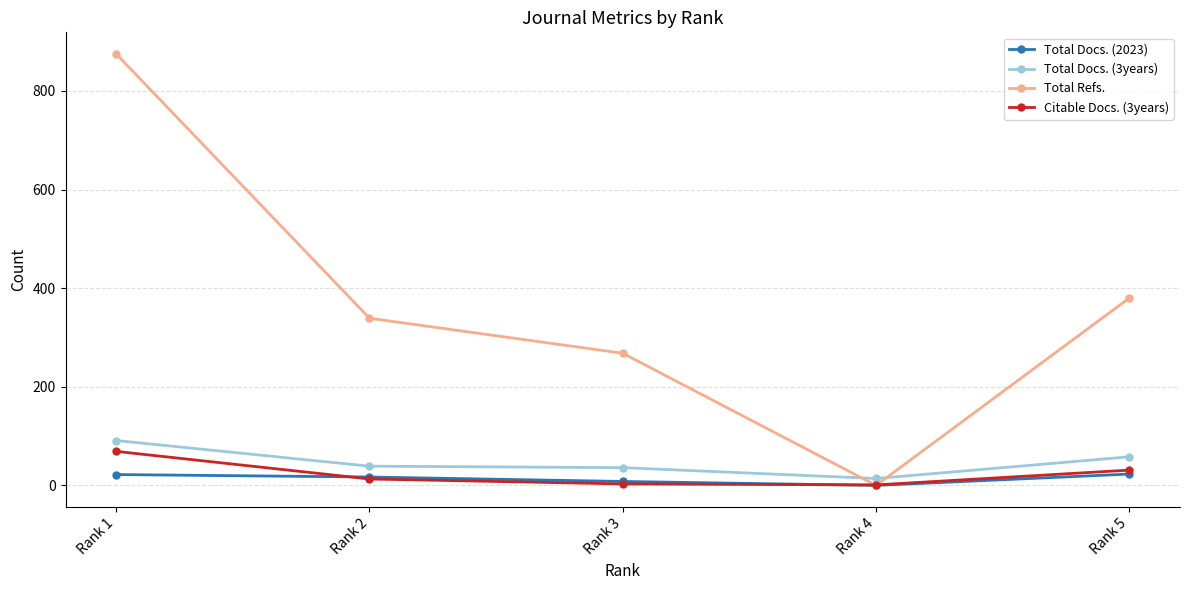

What is the total value across all series at Rank 2?

408